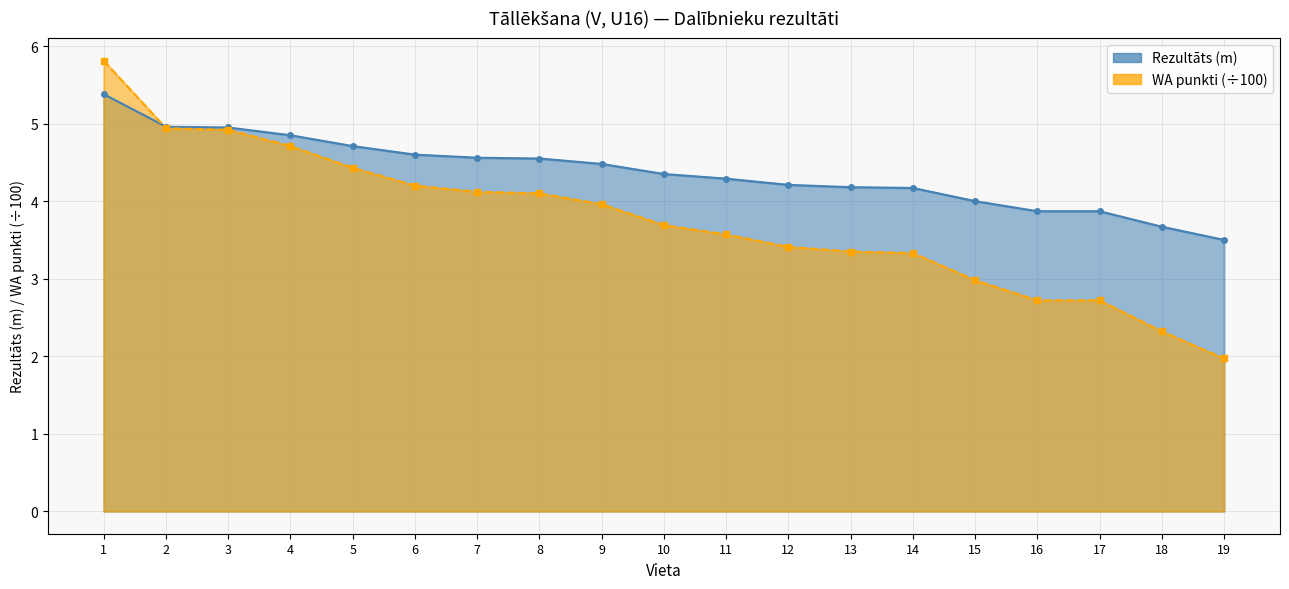

True or false: Rezultāts has more than 1 interior local peaks.

False